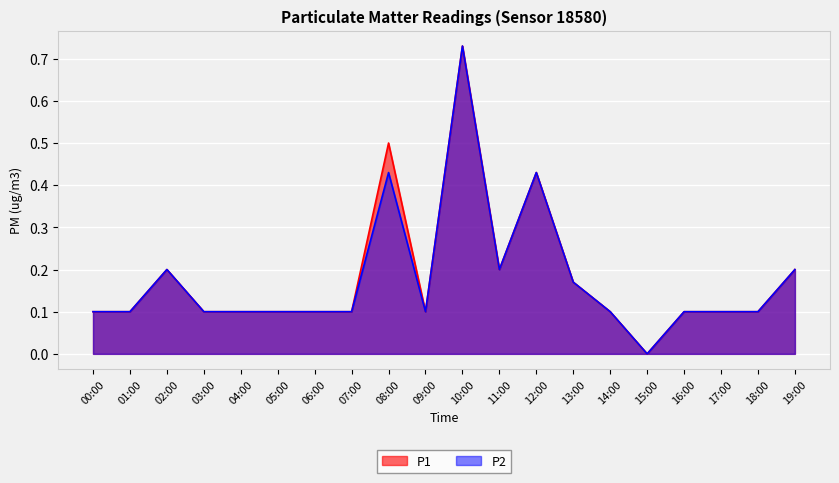

Reading right to left, what are all the values shown in this chart?

P1: 0.2	0.1	0.1	0.1	0.0	0.1	0.2	0.4	0.2	0.7	0.1	0.5	0.1	0.1	0.1	0.1	0.1	0.2	0.1	0.1
P2: 0.2	0.1	0.1	0.1	0.0	0.1	0.2	0.4	0.2	0.7	0.1	0.4	0.1	0.1	0.1	0.1	0.1	0.2	0.1	0.1